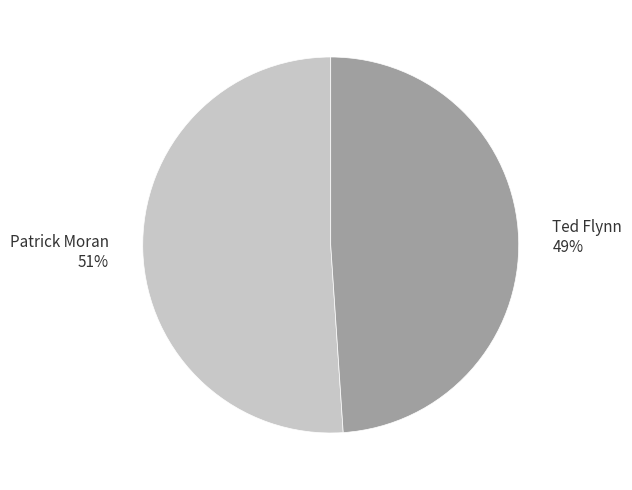

Which category has the biggest portion of the pie?

Patrick Moran